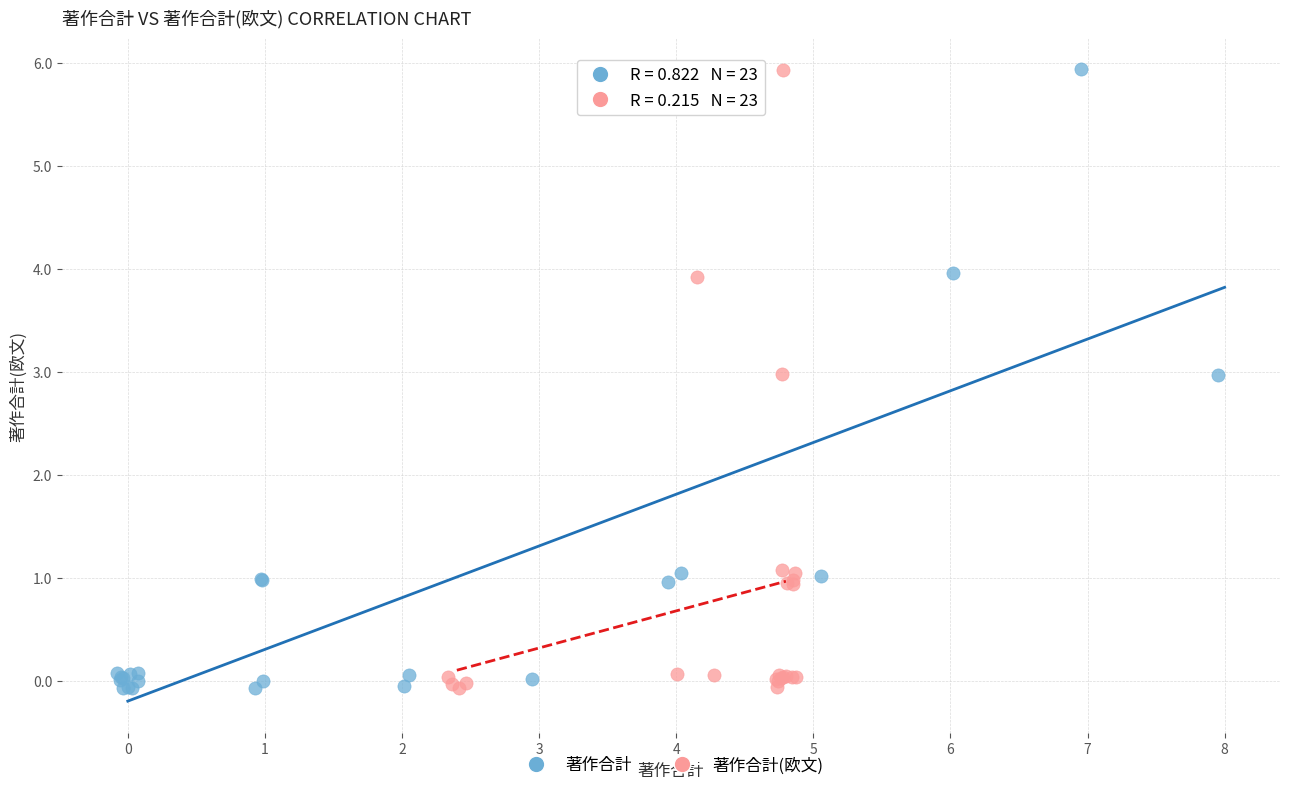

Which series has the widest spread of Y values?

著作合計